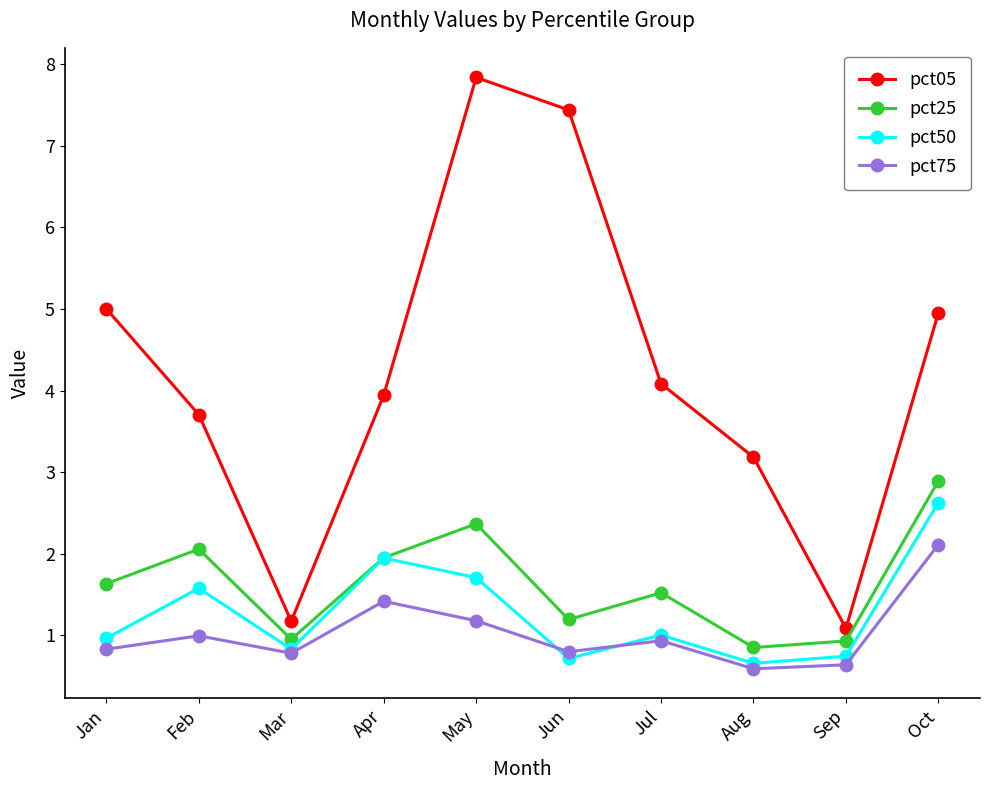

Does the chart have visible grid lines?

No